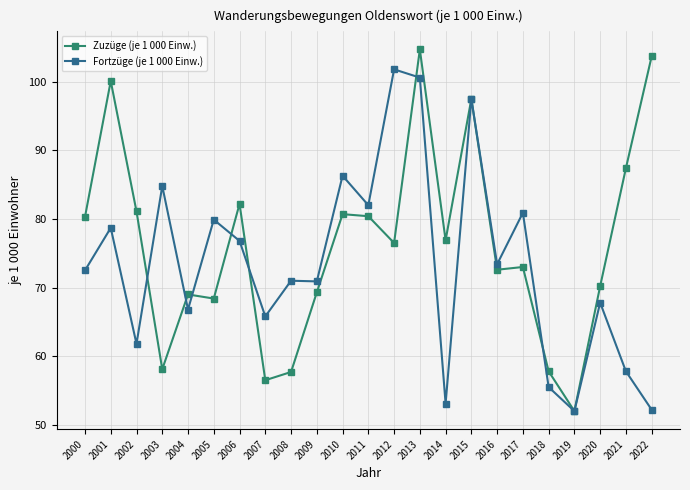

How many values in the Fortzüge (je 1 000 Einw.) series are below 72?

11